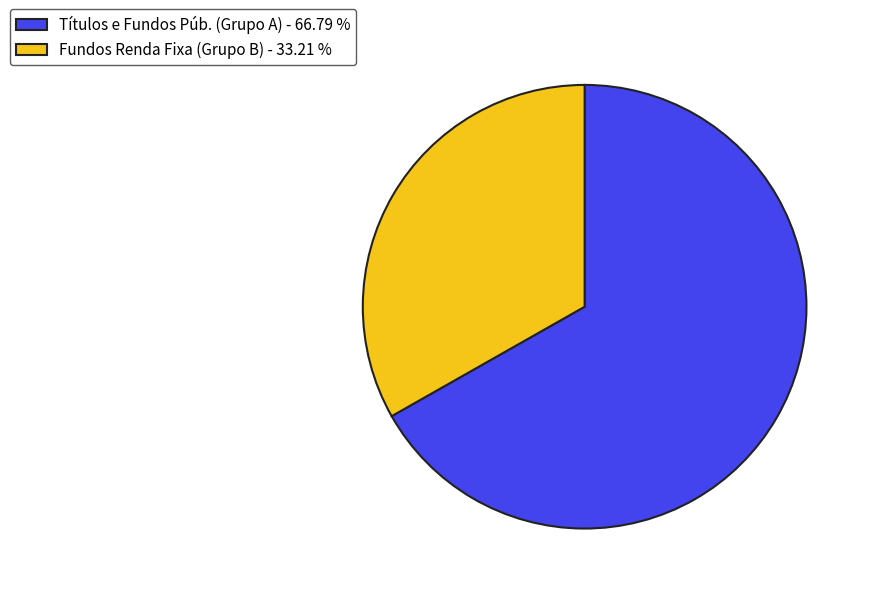

Rank the categories by value from highest to lowest.

Títulos e Fundos Púb. (Grupo A) - 66.79 %, Fundos Renda Fixa (Grupo B) - 33.21 %